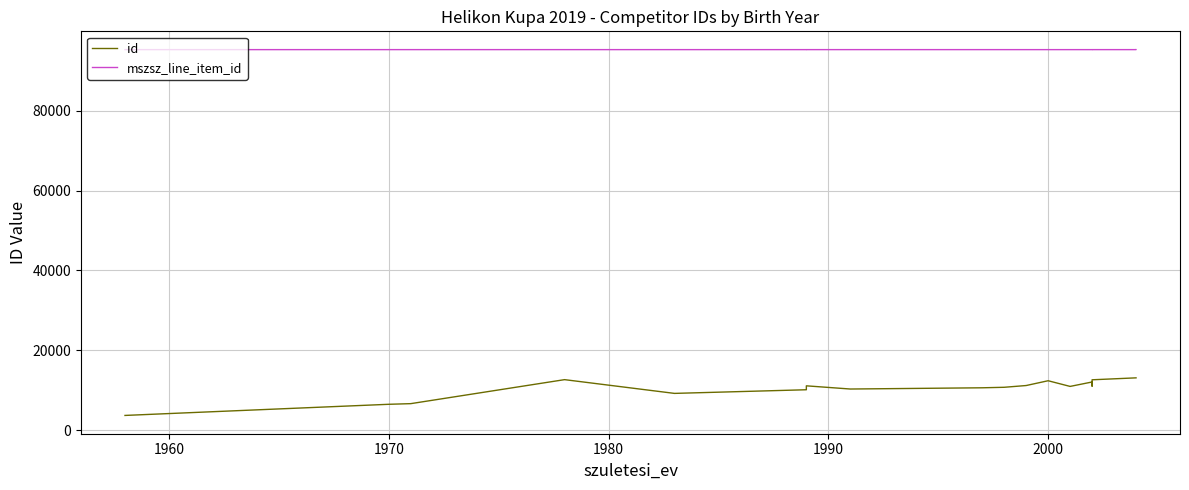

Reading right to left, extract all data points from this chart.

id: 13111	13111	12626	11044	12075	10967	12388	11188	10748	10622	10314	11113	10131	9219	9219	12662	6650	6489	4401	3699
mszsz_line_item_id: 95319	95318	95320	95318	95318	95318	95318	95318	95319	95320	95319	95320	95319	95319	95319	95319	95320	95319	95319	95319